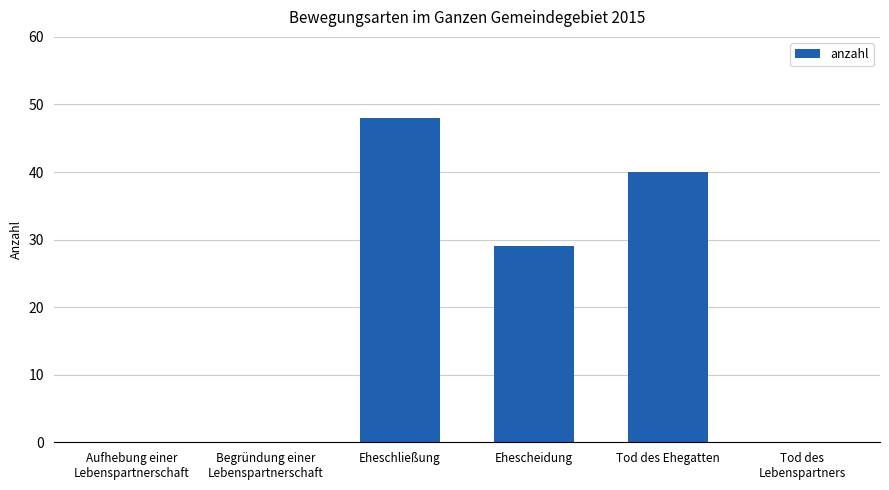

Are the bars grouped side by side (vs. stacked)?

No